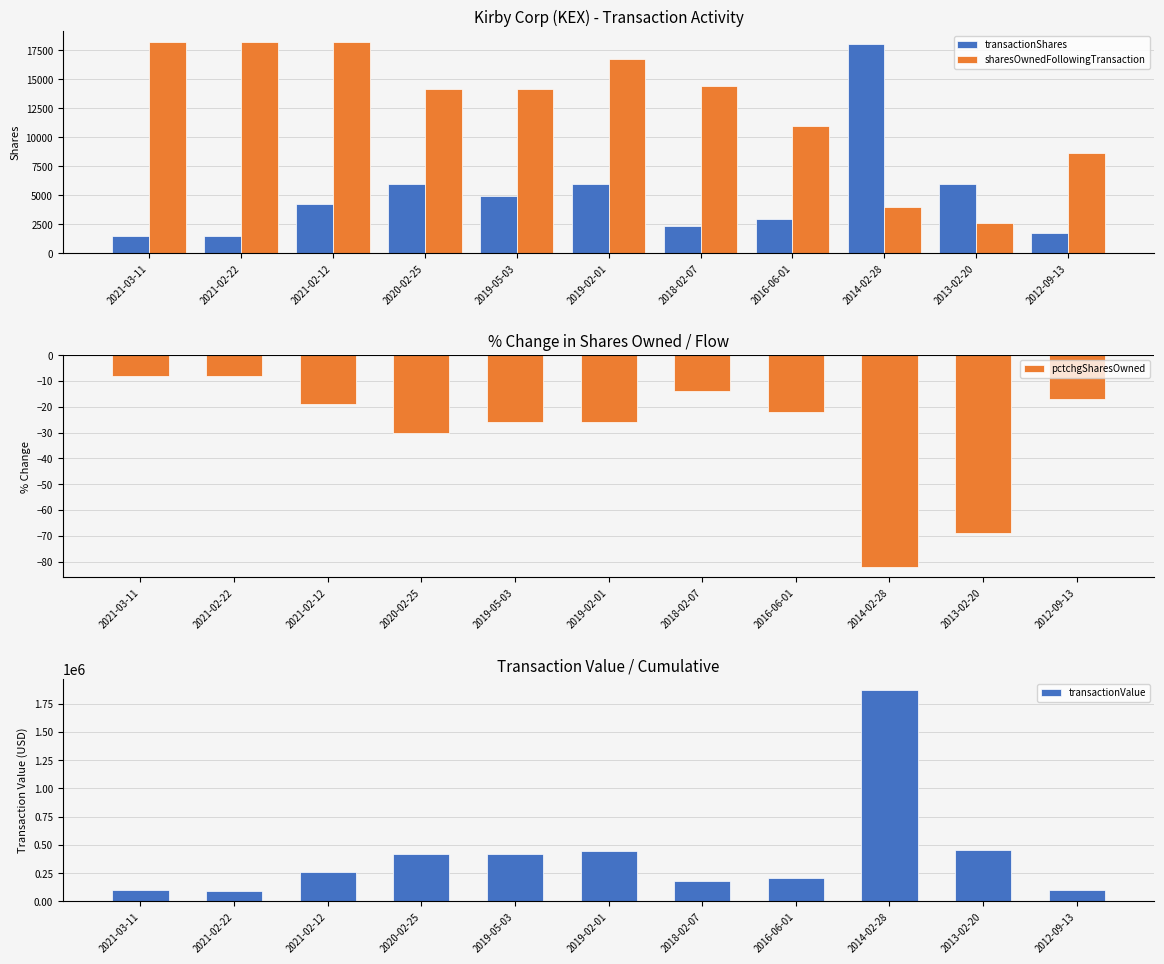

What is the value of the transactionShares bar at the 9th from the left?

17988